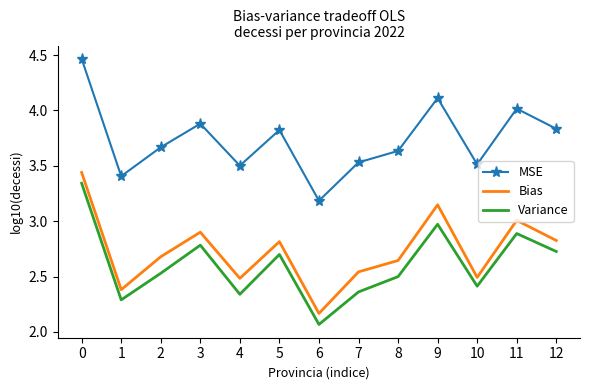

Is the value of Bias at 0 greater than the value of Variance at 3?

Yes